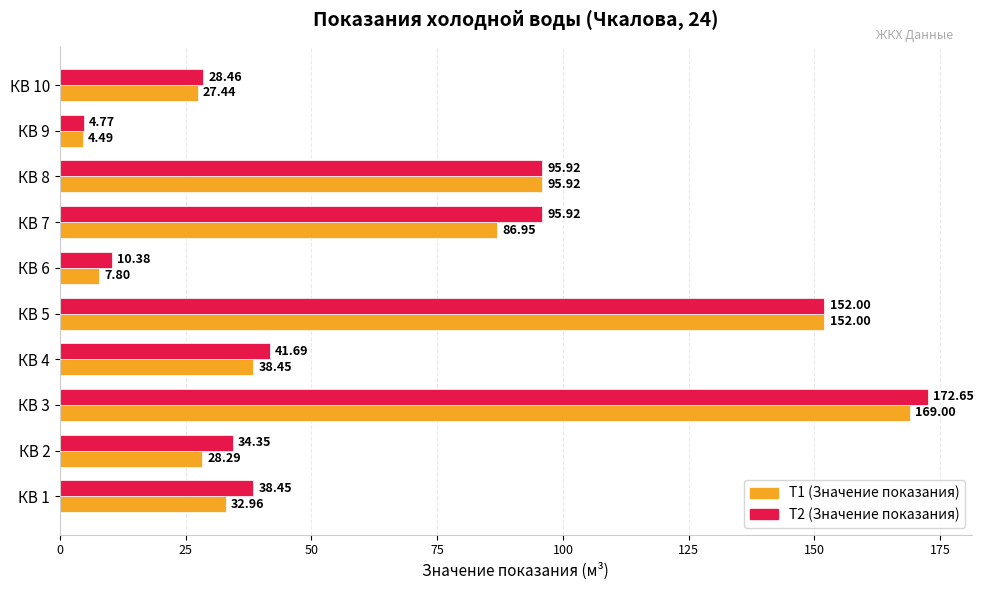

Rank the series by their maximum value, from lowest to highest.

T1 (Значение показания), T2 (Значение показания)